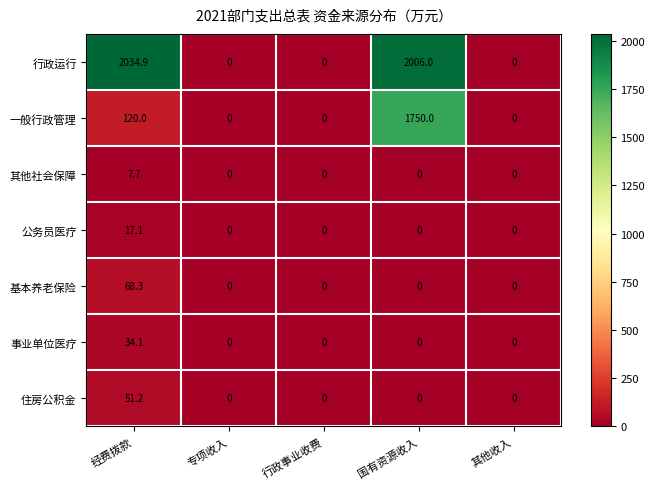

Rank the series by their maximum value, from highest to lowest.

行政运行, 一般行政管理, 基本养老保险, 住房公积金, 事业单位医疗, 公务员医疗, 其他社会保障